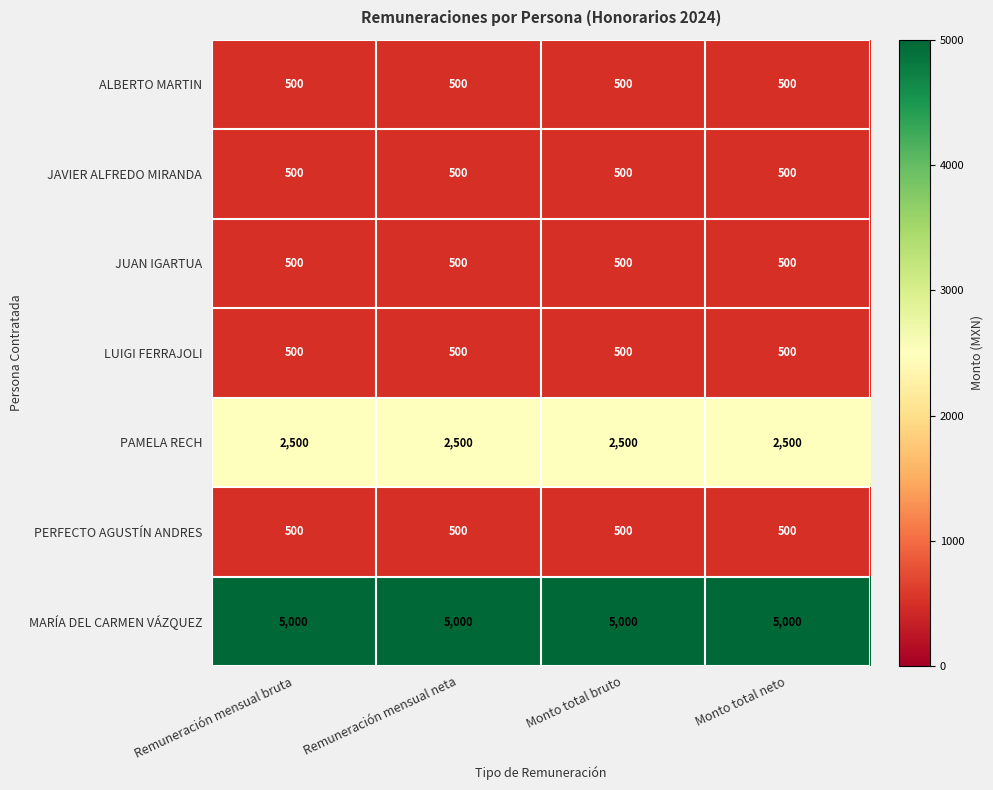

At how many categories does at least one series exceed 4832?

4